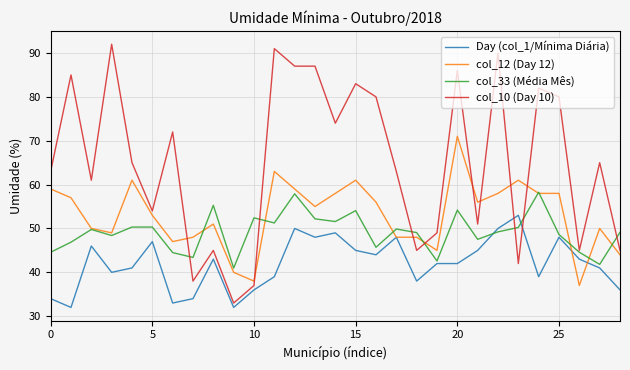

What is the smallest value displayed?

32.0